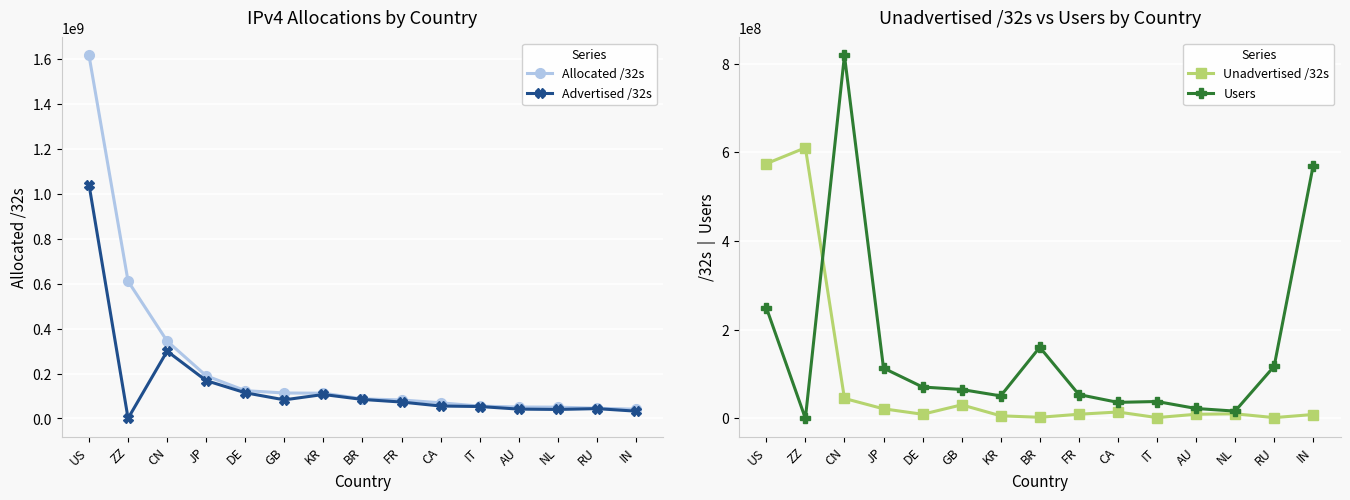

What is the approximate value of Allocated /32s at AU, to the nearest 10?

50917890